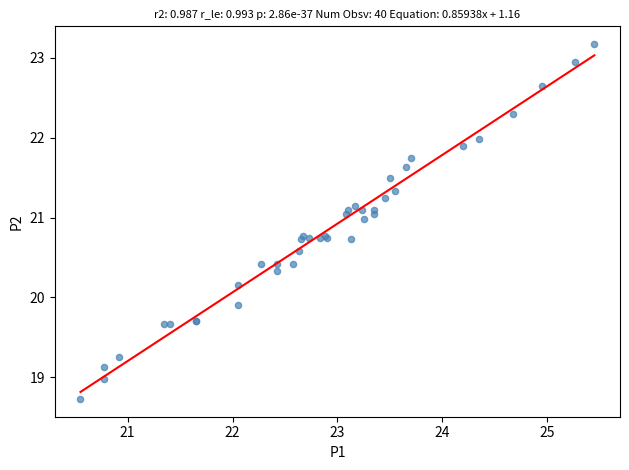

What Y value in the scatter plot is closest to 20?

19.9